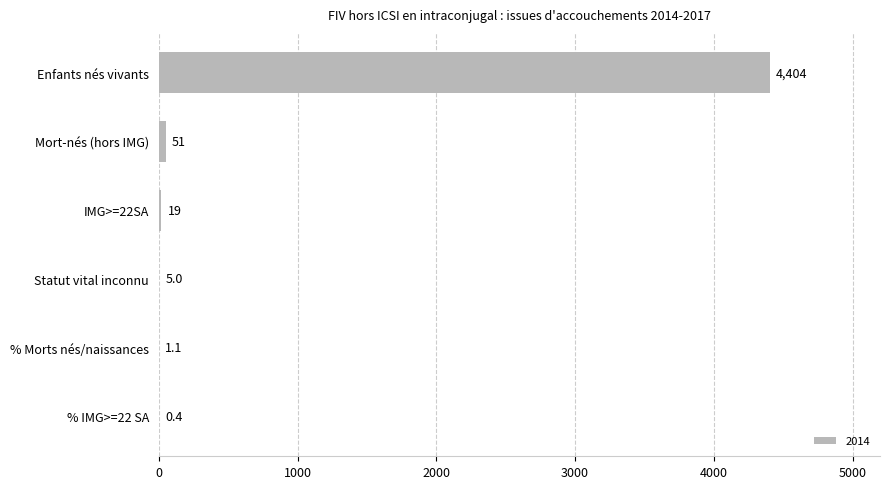

What value does the data have at Enfants nés vivants?

4404.0